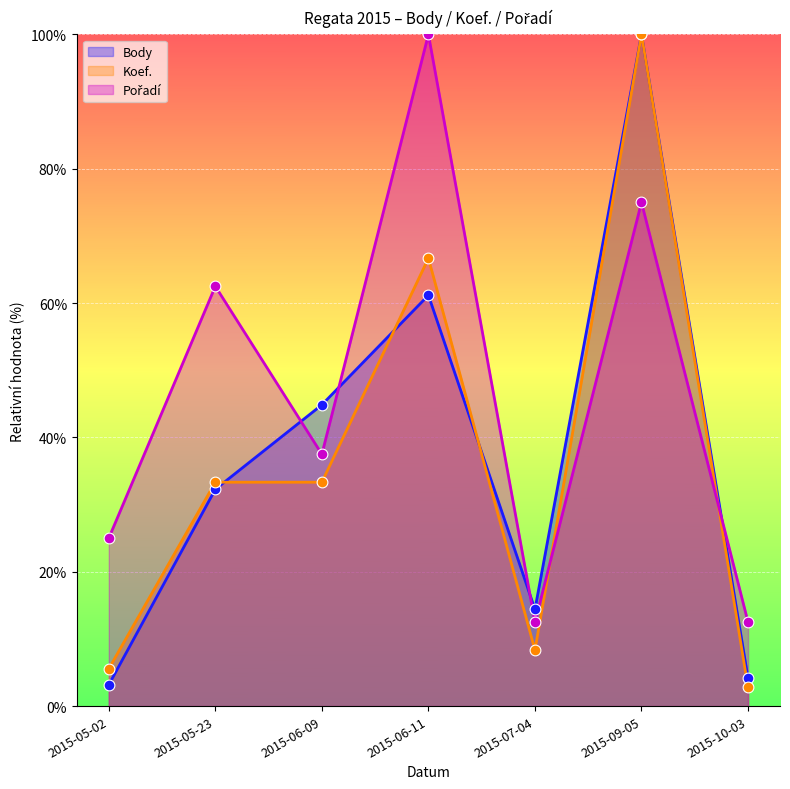

Is the value of Koef. at 2015-07-04 greater than the value of Pořadí at 2015-07-04?

No